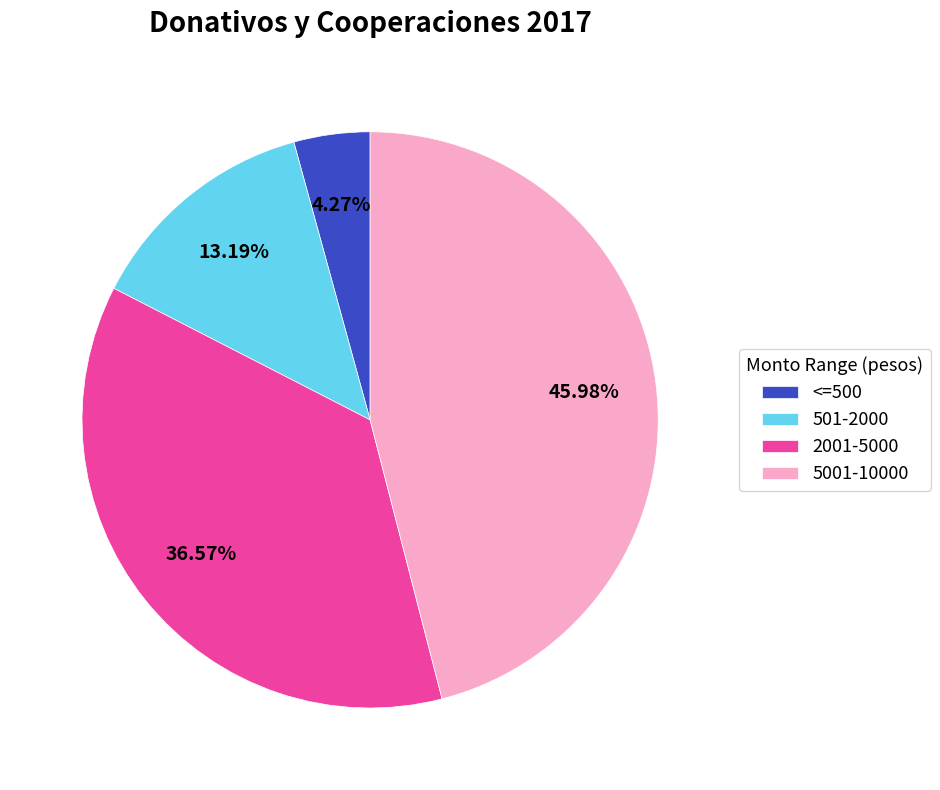

Rank the categories by value from lowest to highest.

<=500, 501-2000, 2001-5000, 5001-10000